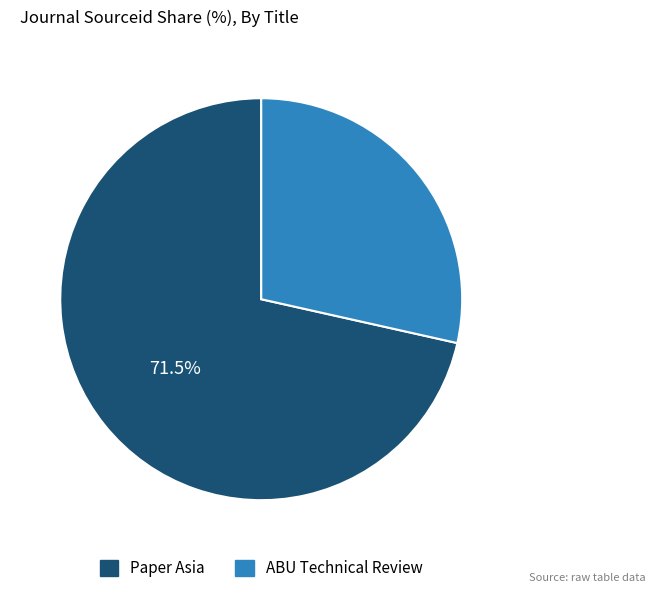

Combined, do ABU Technical Review and Paper Asia account for over 50%?

Yes